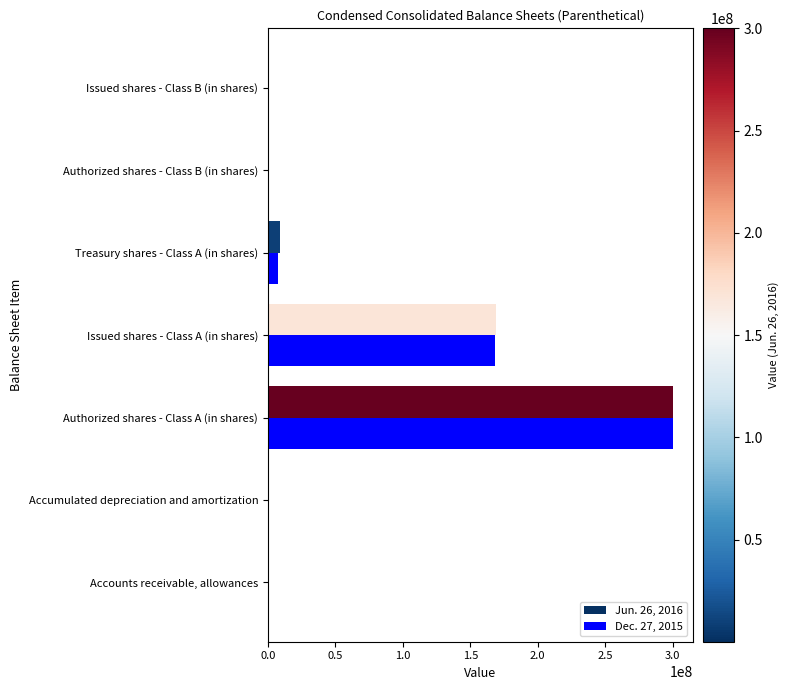

At which category is the sum across all series the highest?

Authorized shares - Class A (in shares)